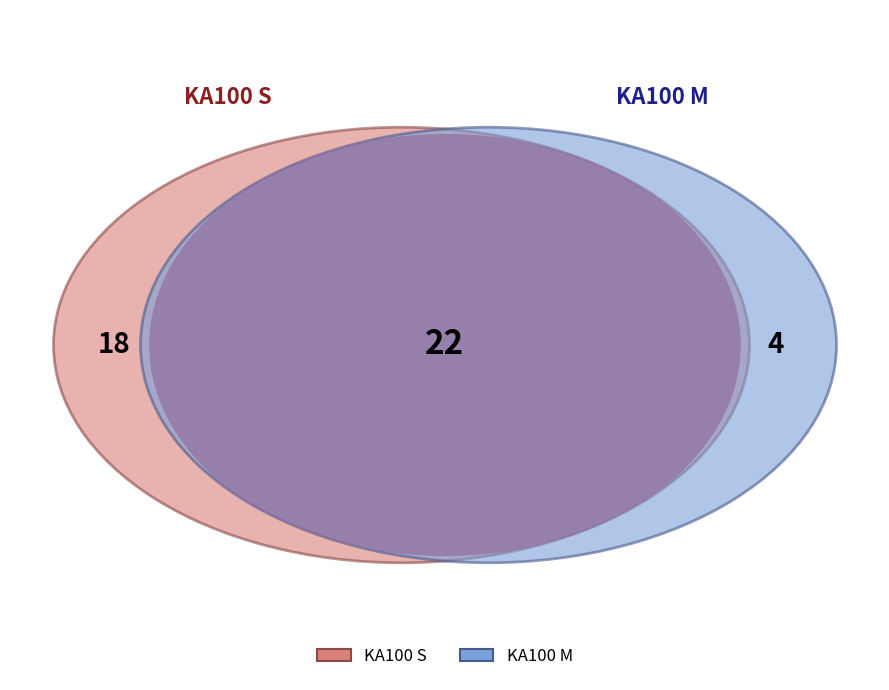

Is it true that KA100 M is 31% of the pie?

False